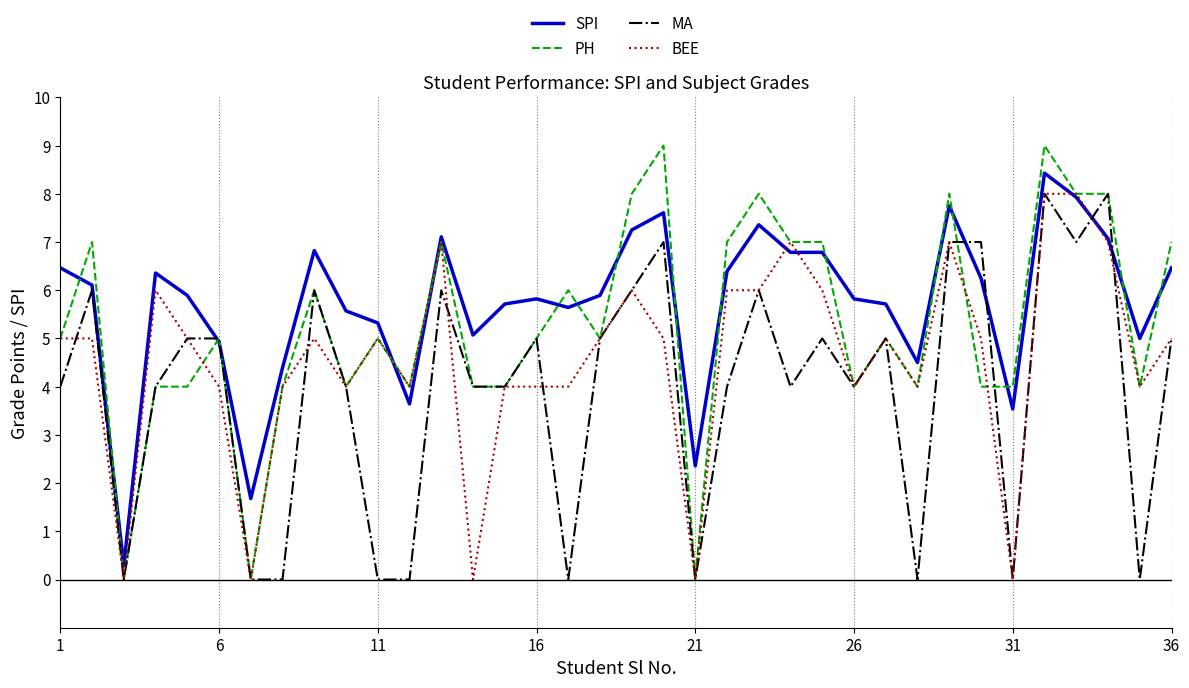

How many lines are shown in the chart?

4